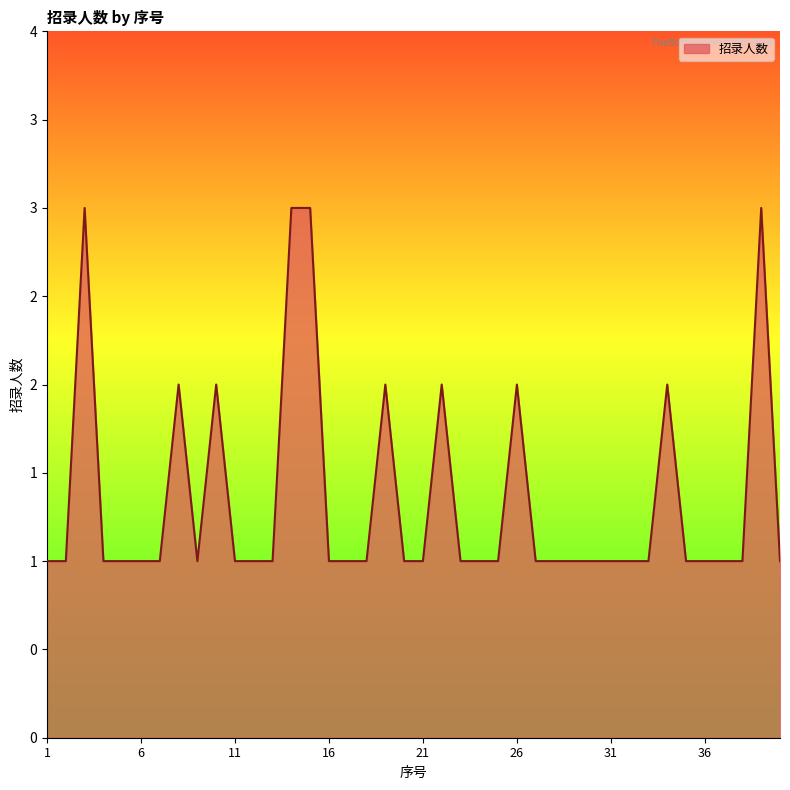

What is the value of the 9th point from the left?

1